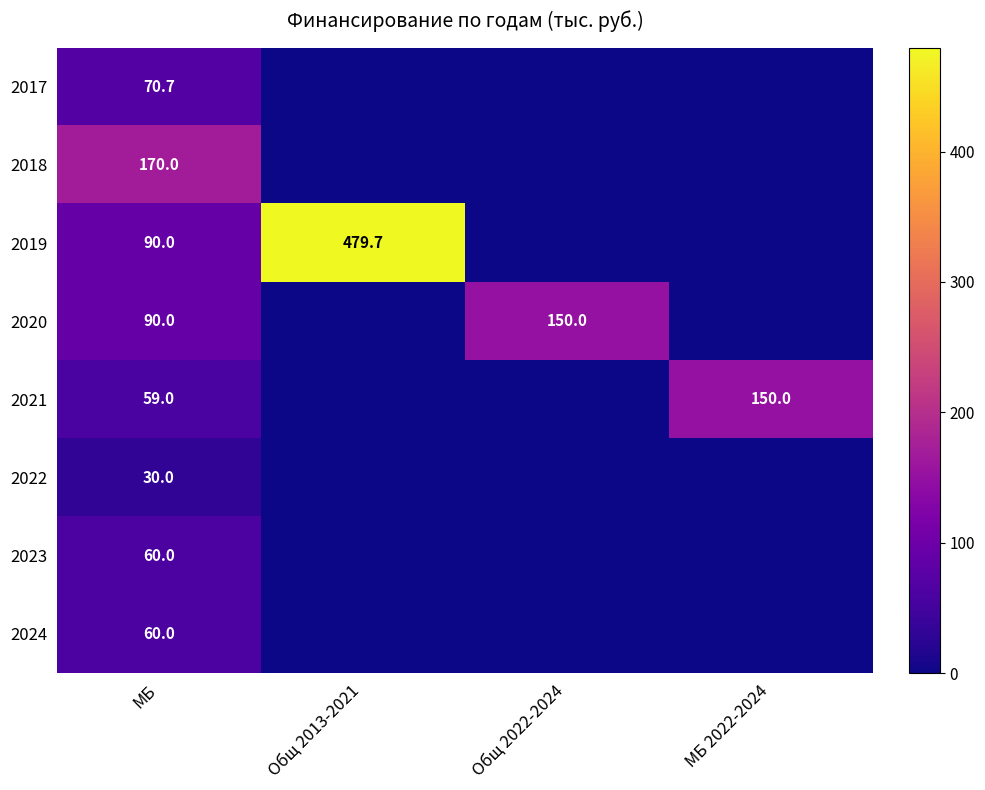

Between МБ and Общ 2022-2024, which is larger?

МБ